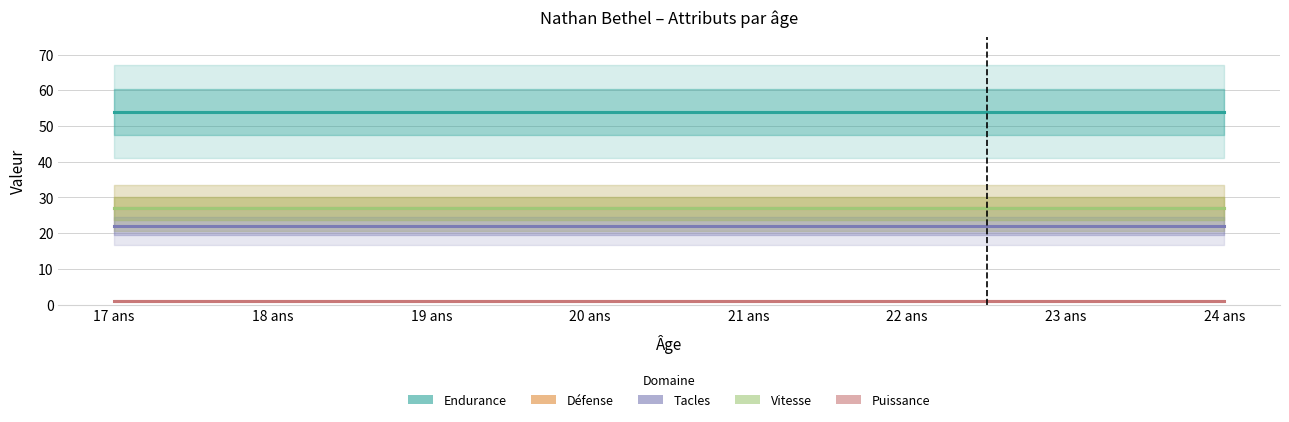

The Vitesse series shows 17 at 23 ans. True or false?

False